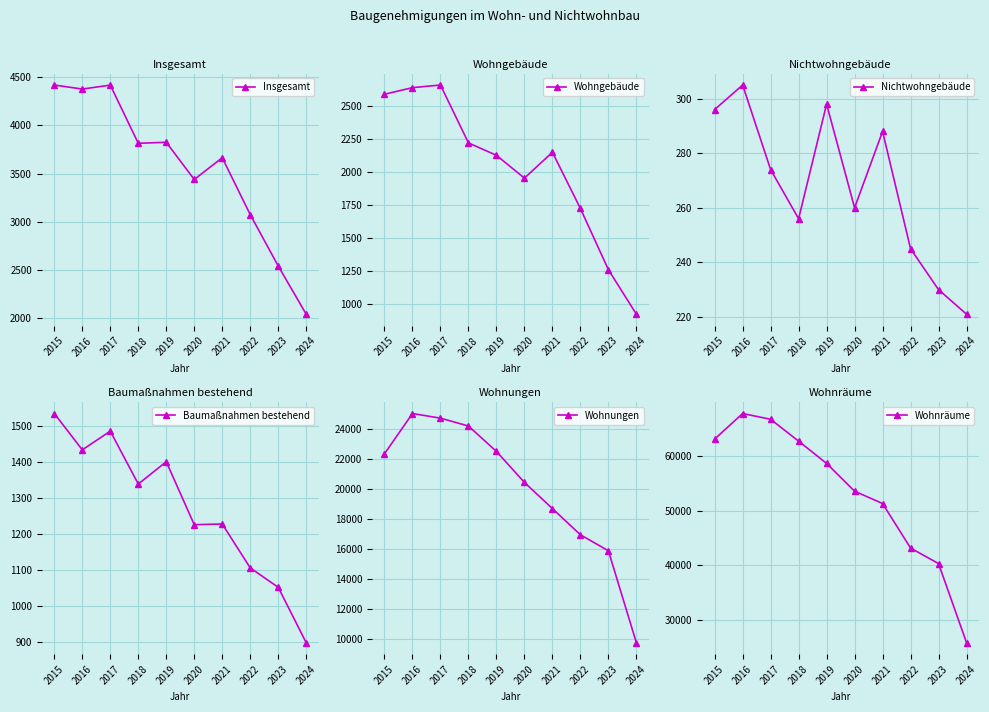

What value does the Baumaßnahmen bestehend series have at 2015?

1534